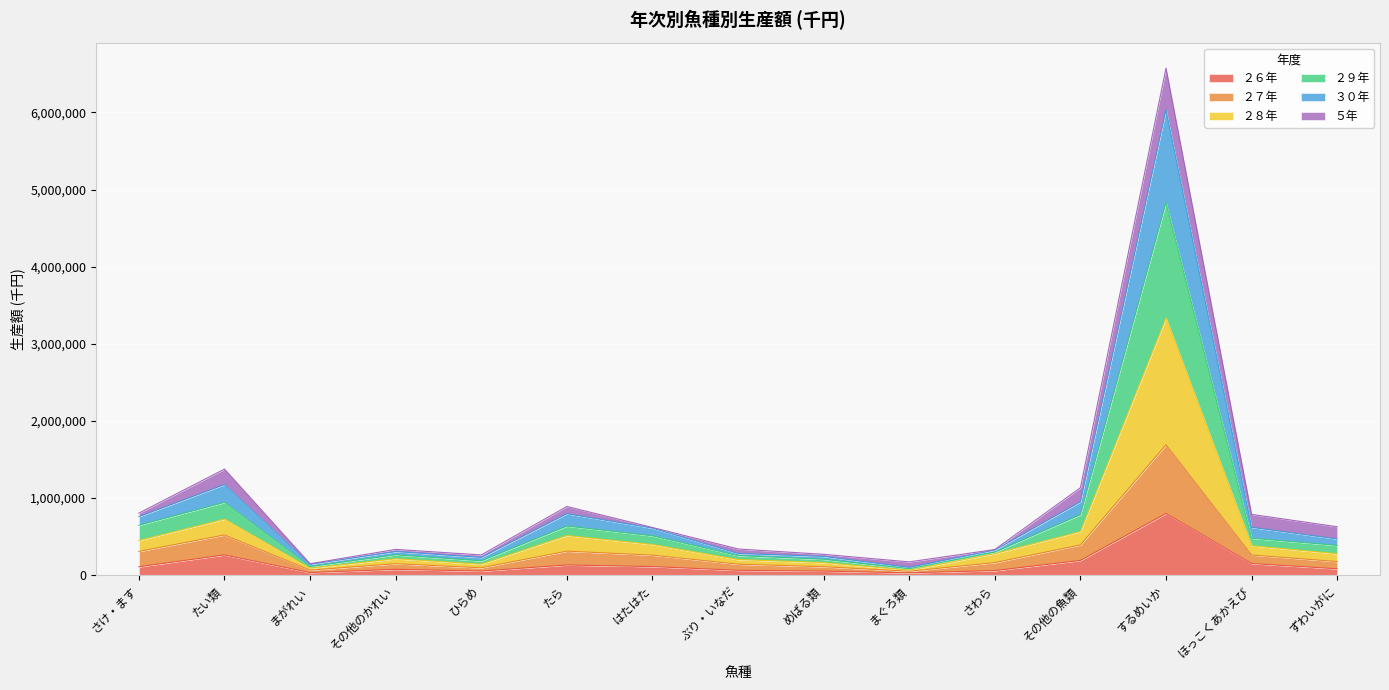

At which label does ２６年 reach its peak?

するめいか